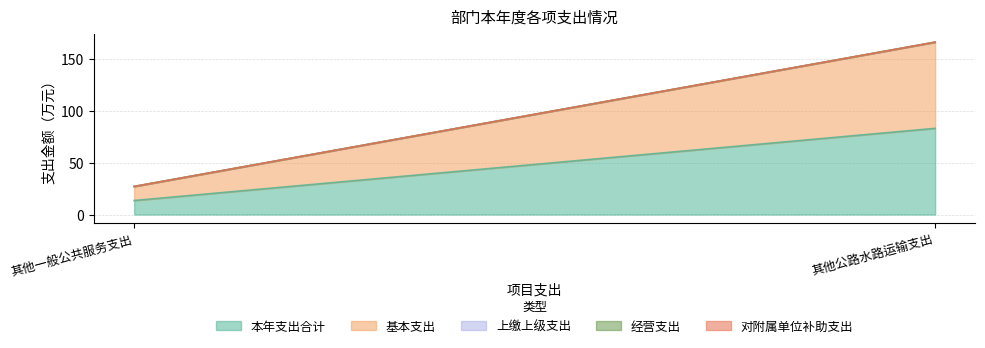

Reading left to right, what are all the values shown in this chart?

本年支出合计: 其他一般公共服务支出=13.5	其他公路水路运输支出=82.9
基本支出: 其他一般公共服务支出=13.5	其他公路水路运输支出=82.9
上缴上级支出: 其他一般公共服务支出=0.0	其他公路水路运输支出=0.0
经营支出: 其他一般公共服务支出=0.0	其他公路水路运输支出=0.0
对附属单位补助支出: 其他一般公共服务支出=0.0	其他公路水路运输支出=0.0